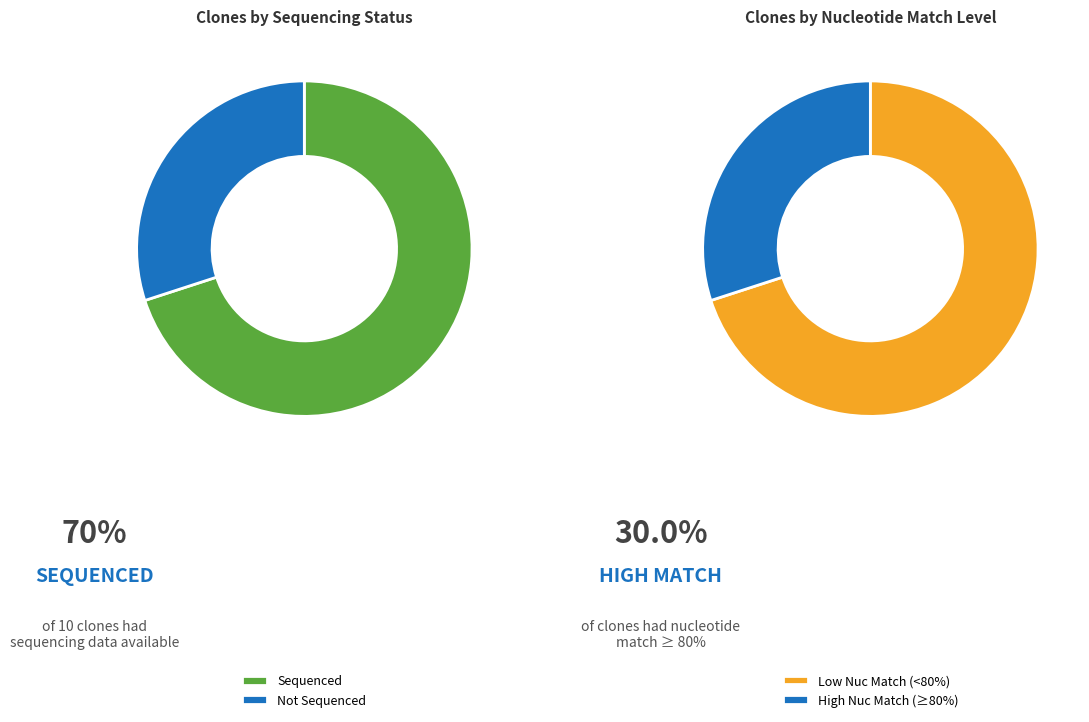

True or false: ccsbBroadEn_11975 accounts for 5% of the total.

False